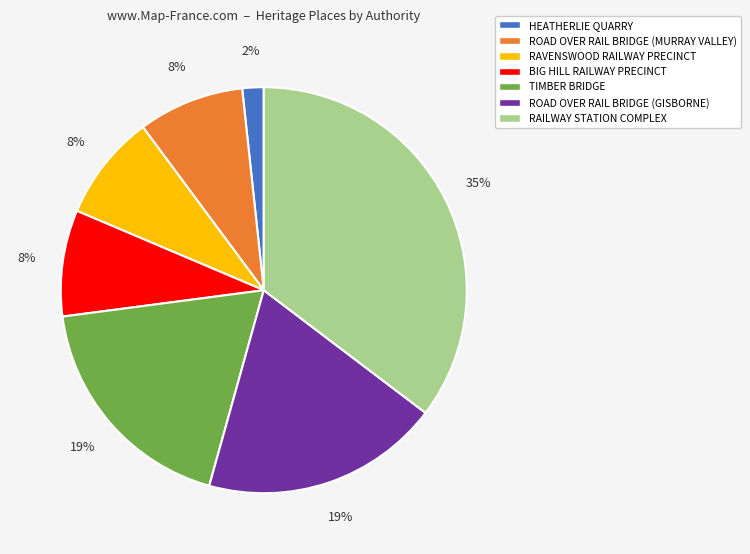

Is there any slice that represents more than half of the pie?

No